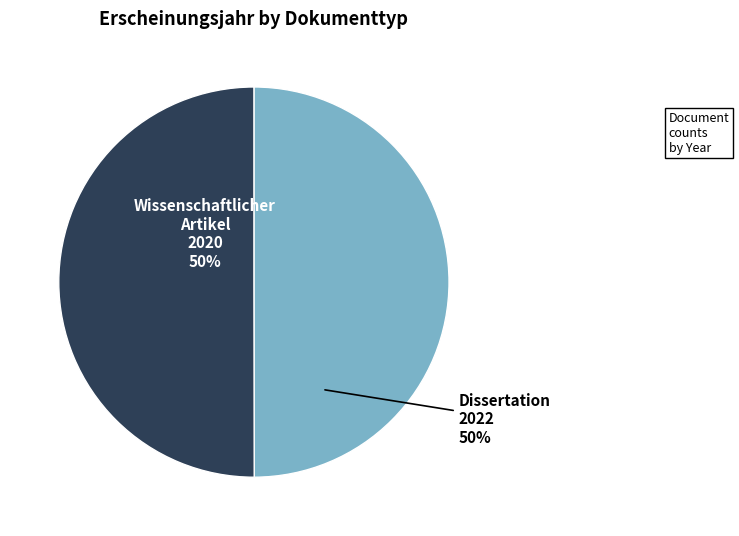

To the nearest percent, what is the average slice percentage?

50%